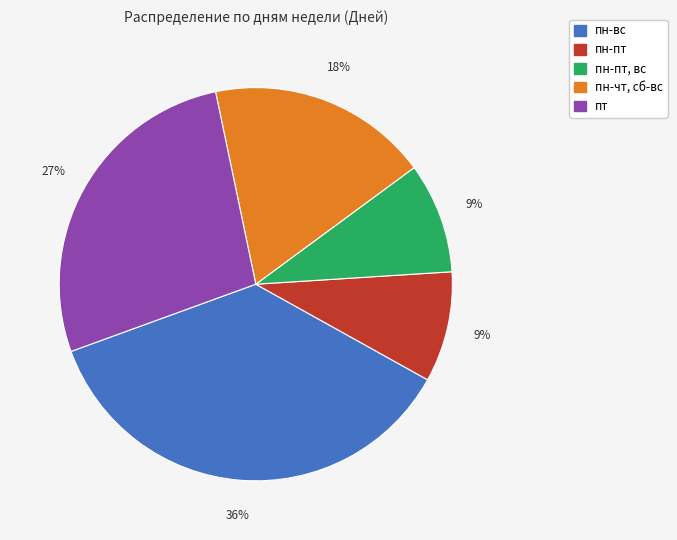

Does any single category account for the majority?

No